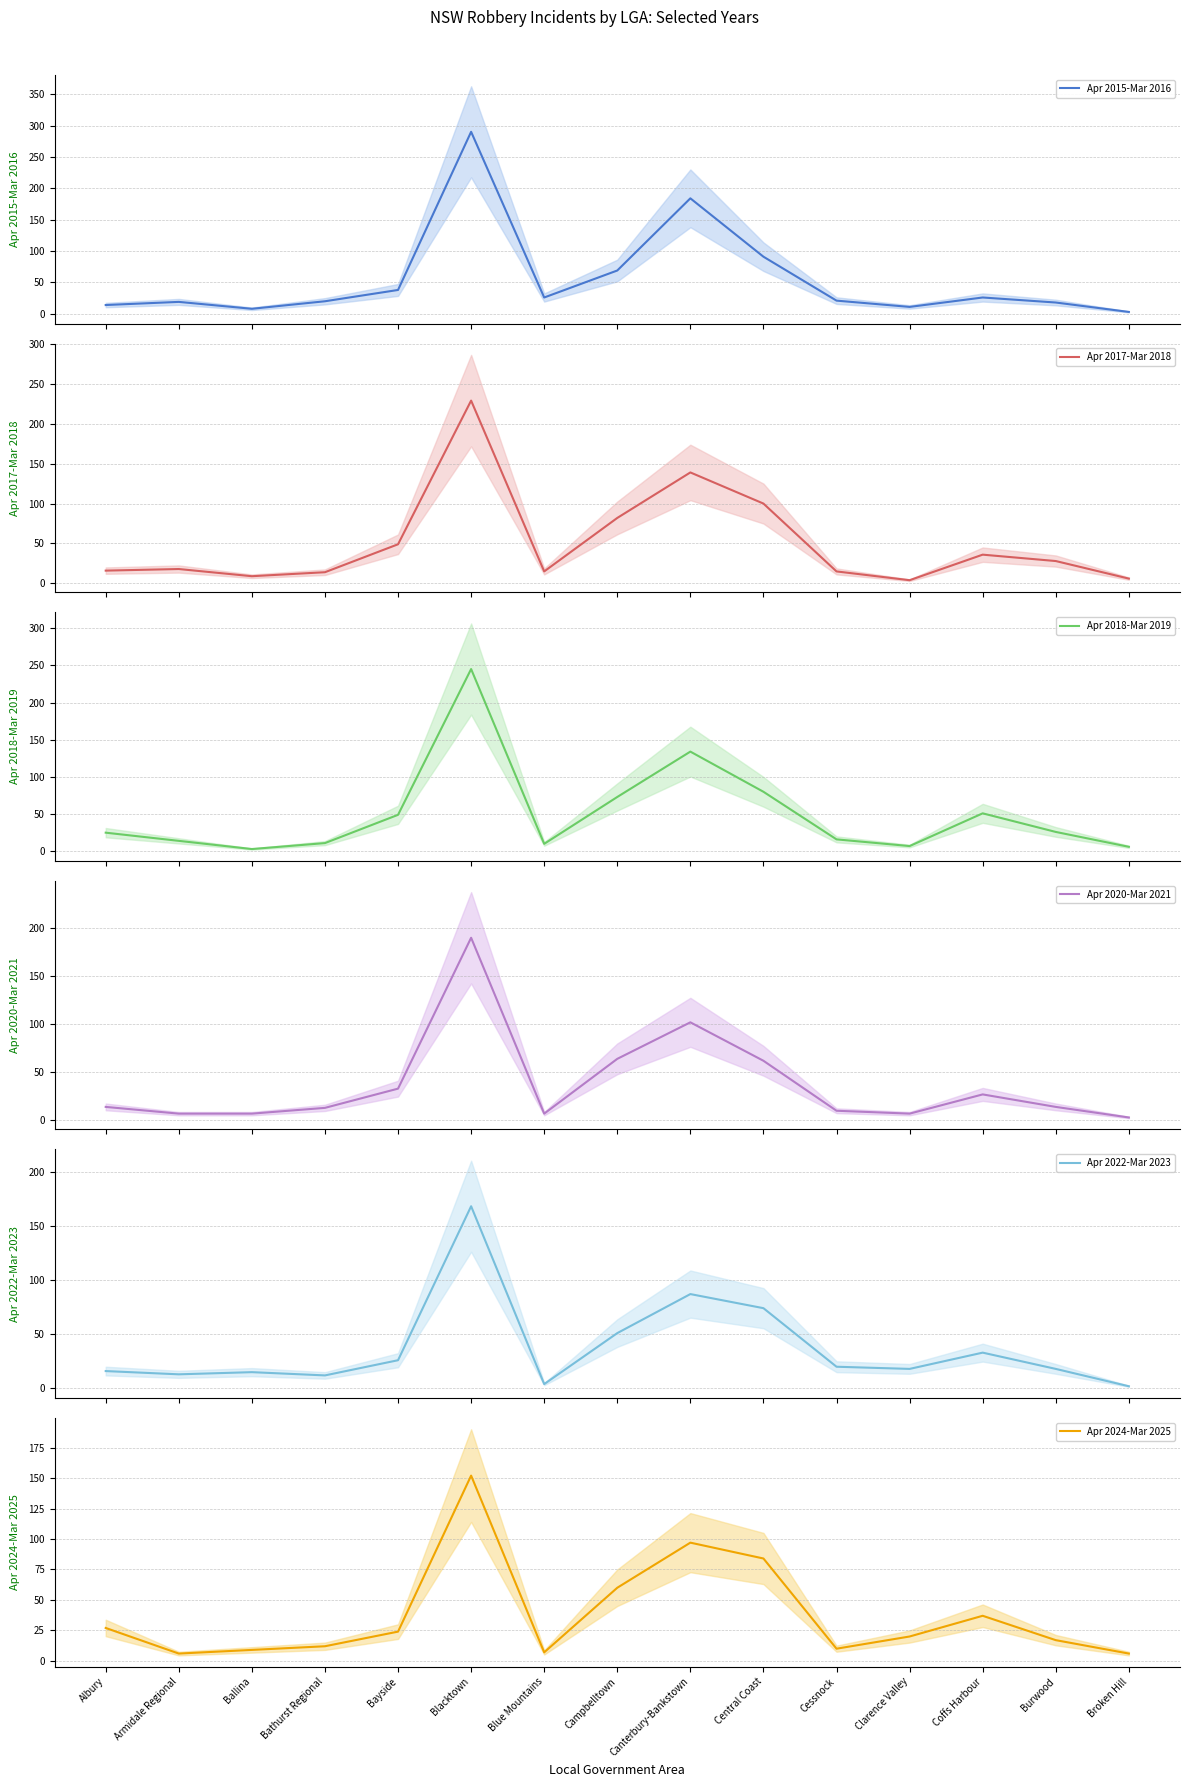

What is the sum of the Apr 2024-Mar 2025 values at Cessnock and Coffs Harbour?

47